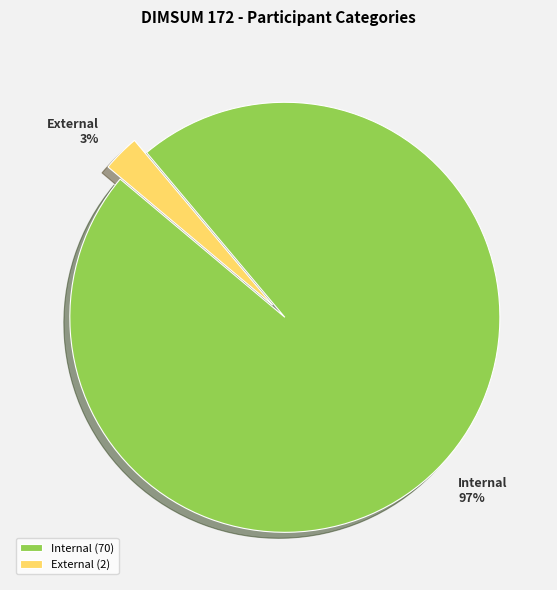

To the nearest percent, what percentage of the pie is External?

3%